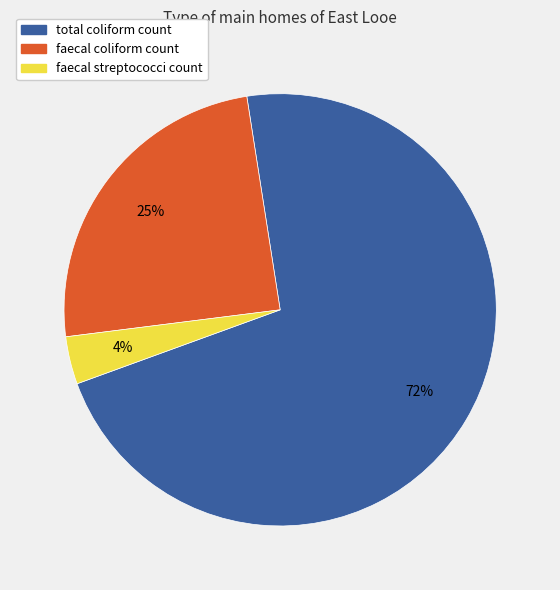

Combined, do faecal coliform count and total coliform count account for over 50%?

Yes